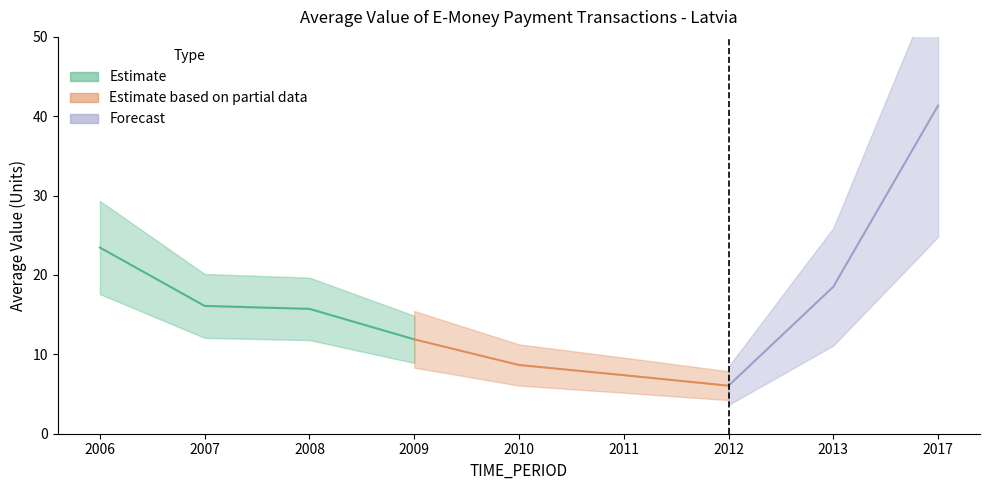

What is the sum of the values at 2008 and 2012?

21.8